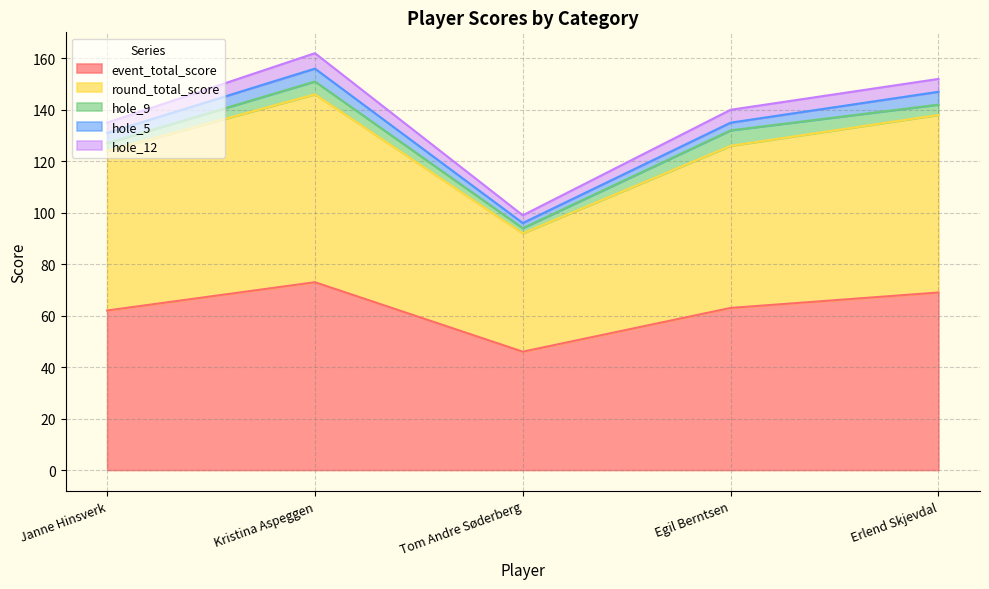

What is the greatest value displayed?

73